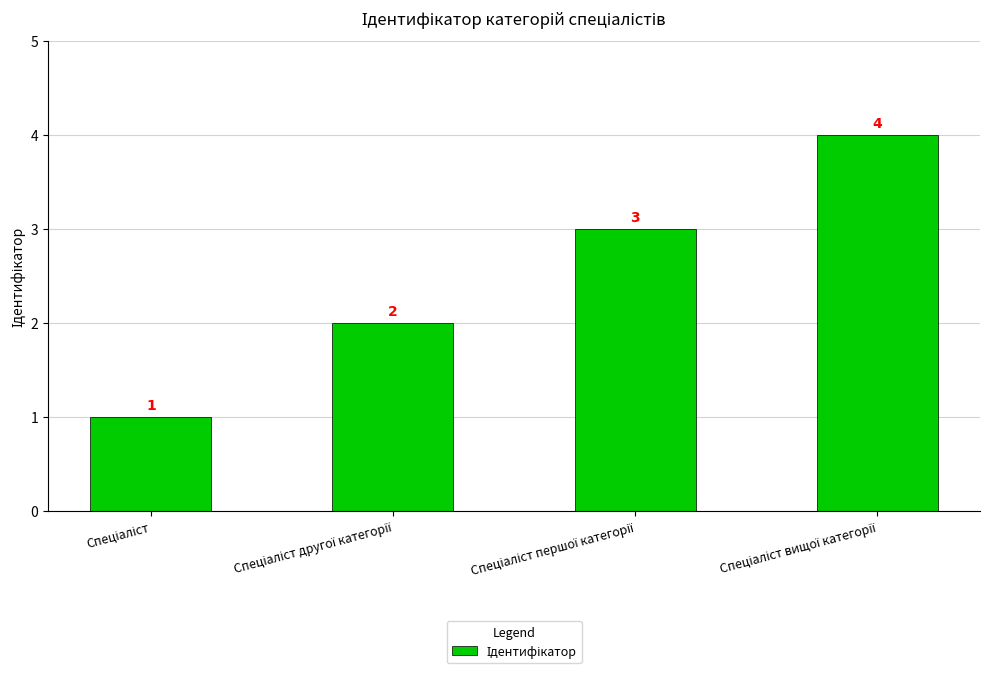

What is the maximum value shown in the chart?

4